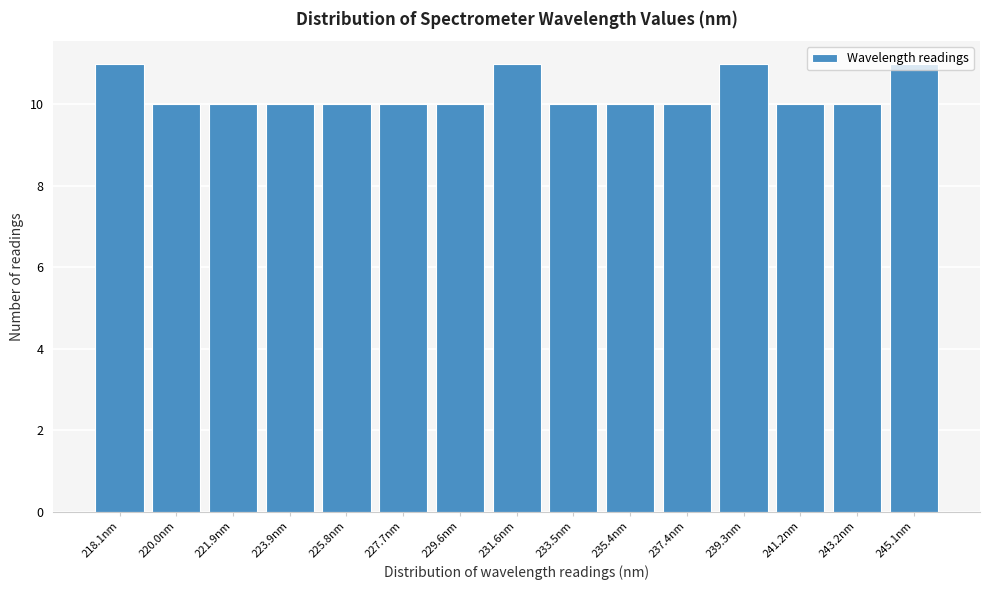

True or false: the data shows 10 at 221.9nm.

True